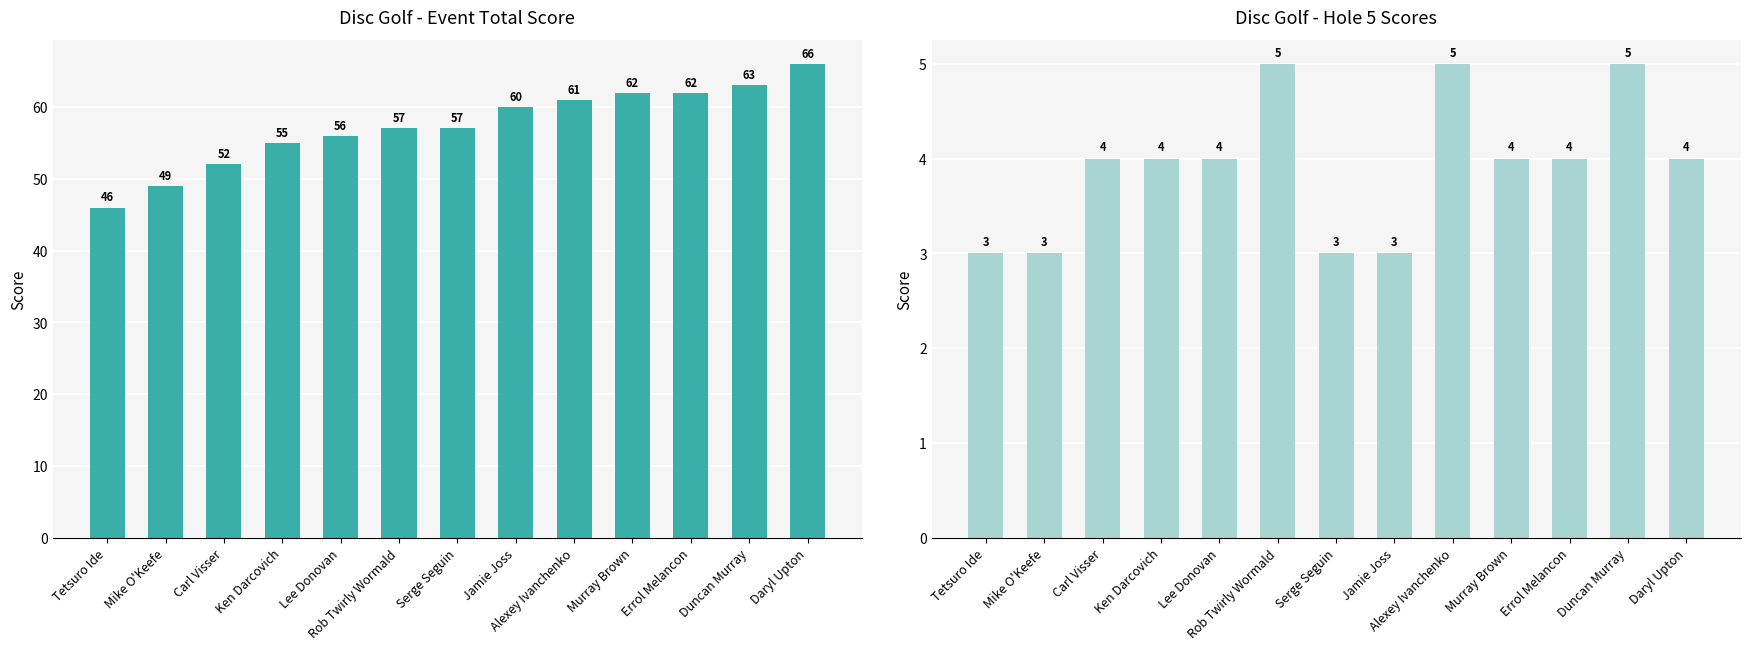

Is it true that hole_5 equals 5 at Duncan Murray?

True